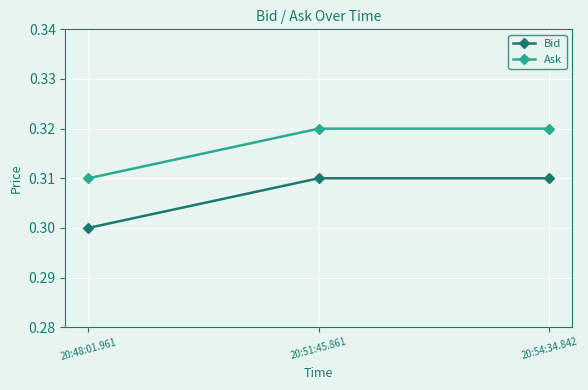

What is the label of the 1st point from the left?

20:48:01.961